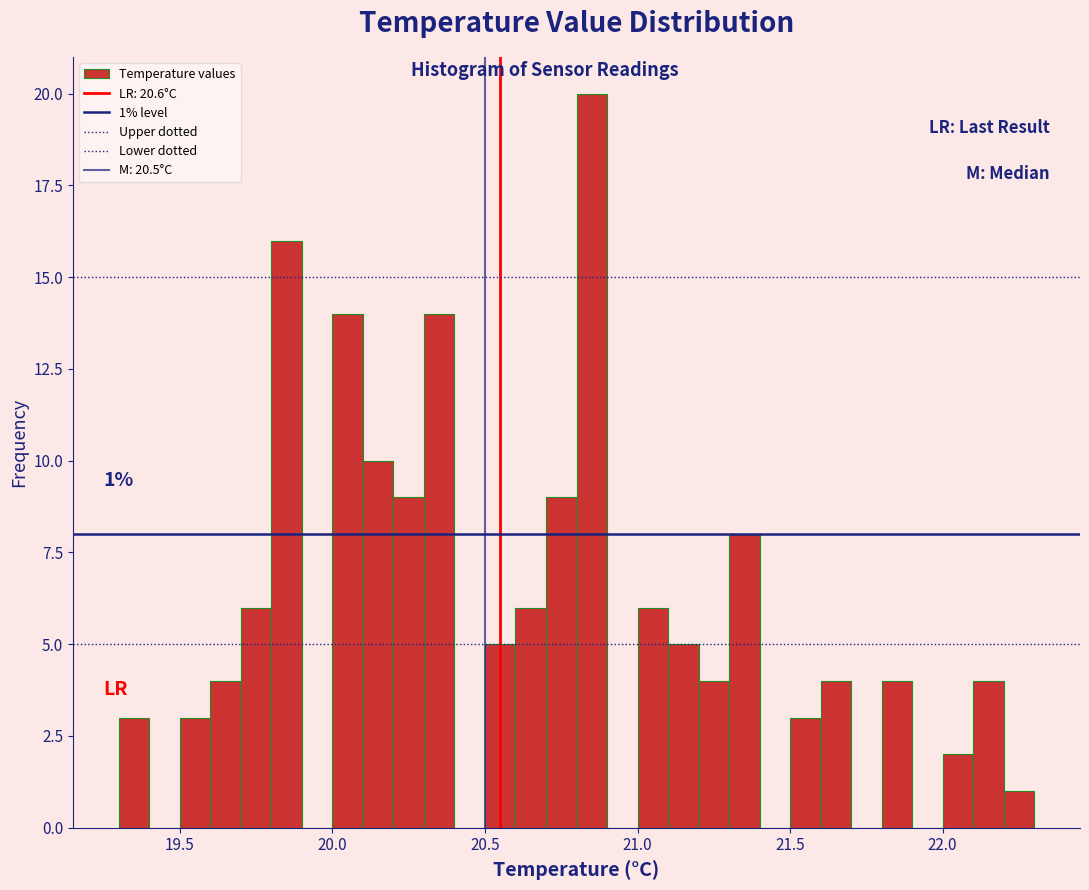

Read against the x-axis, roughly where is the centre of the tallest bar?

20.85